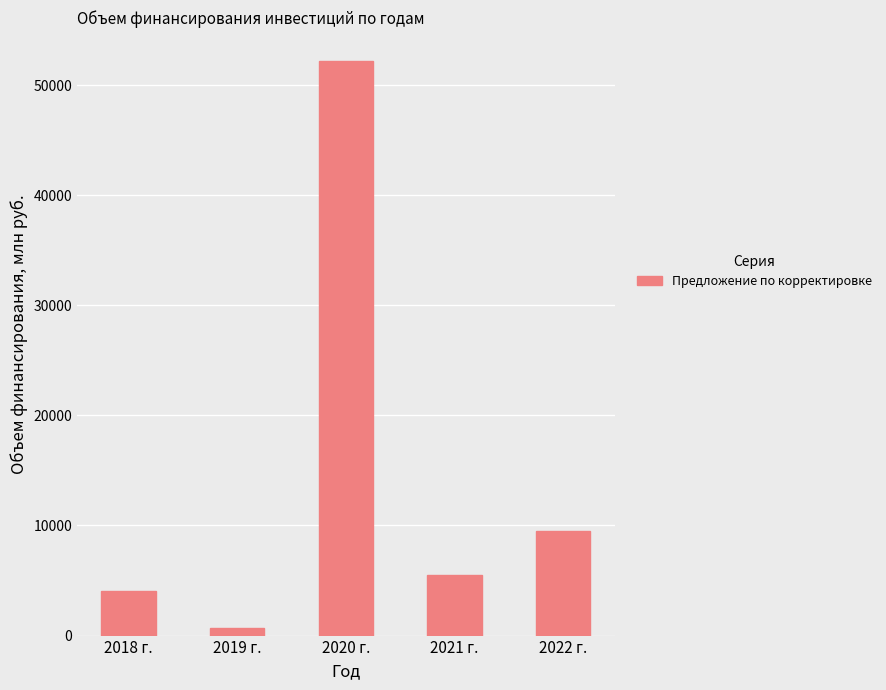

Reading left to right, transcribe all the data shown in this chart.

4064.2	683.9	52199.4	5479.1	9488.9